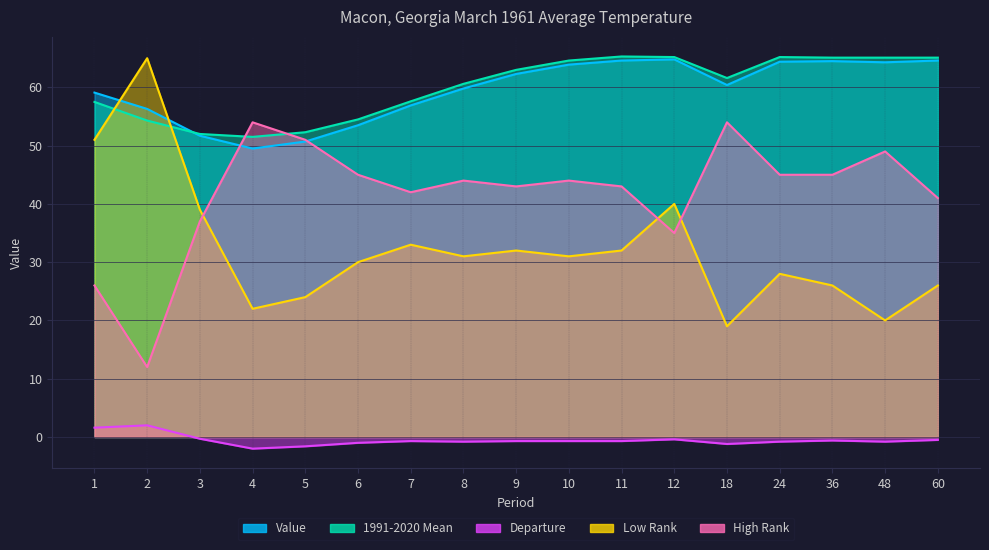

What is the value of the Value point at the 5th from the left?

50.7